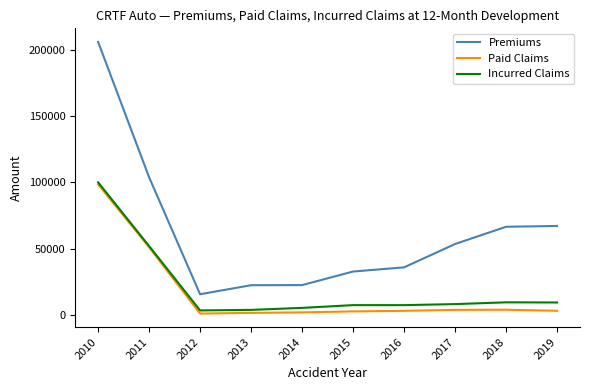

True or false: Paid Claims and Premiums intersect in this chart.

False